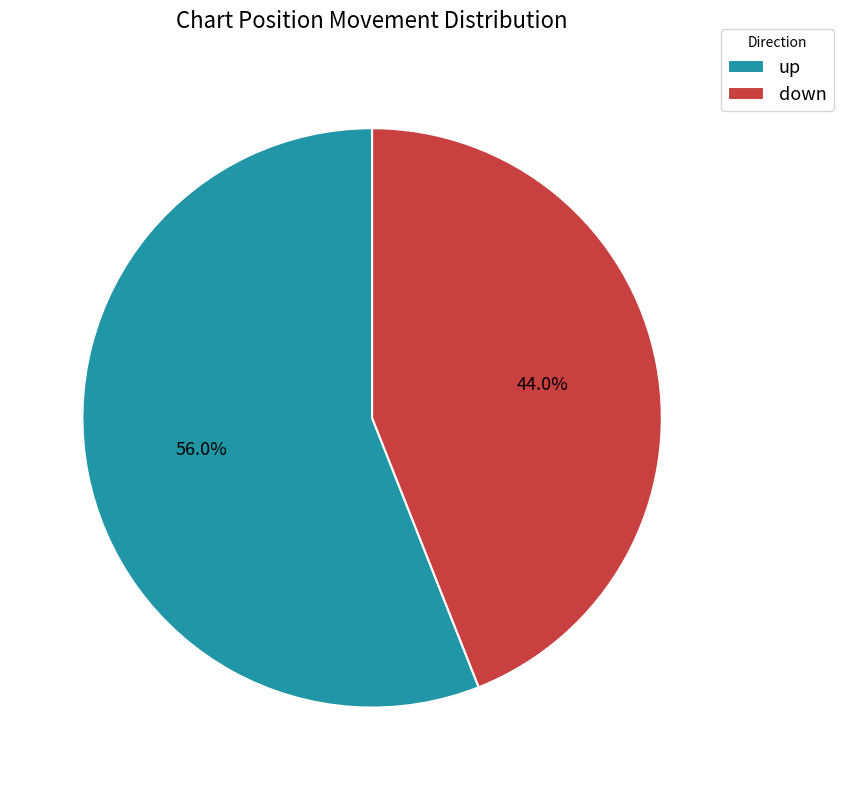

Which category has the smallest portion of the pie?

down